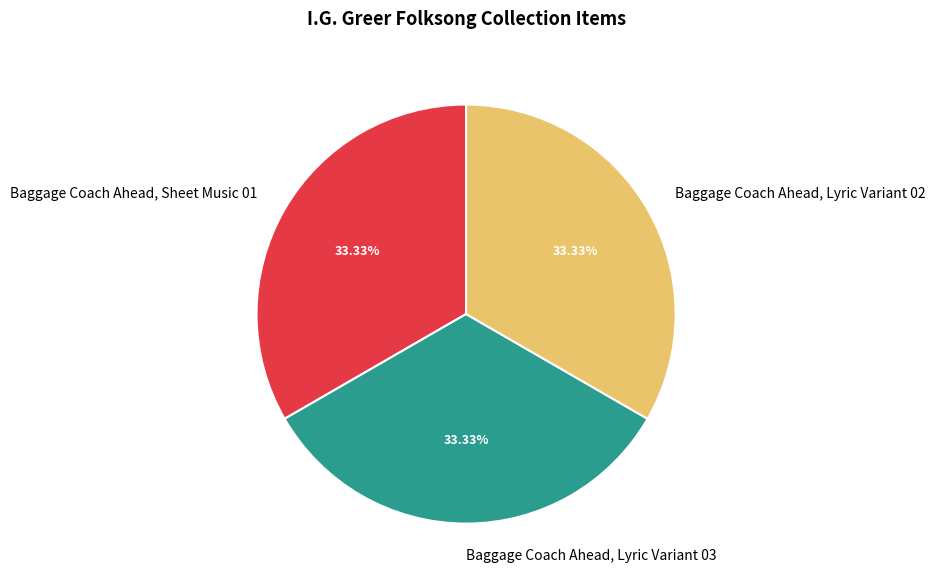

What percentage is the Baggage Coach Ahead, Lyric Variant 02 slice, to the nearest percent?

33%